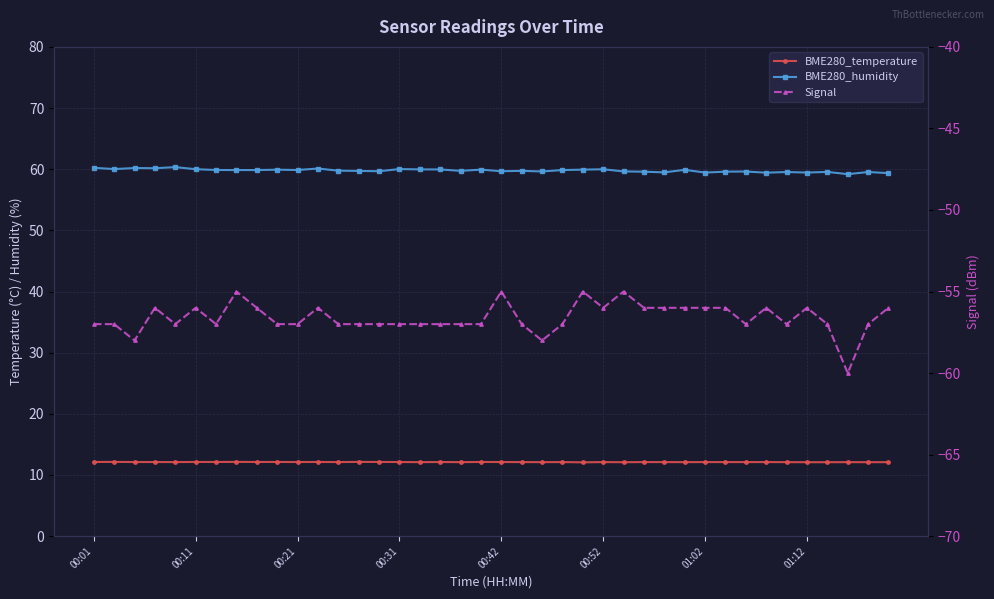

True or false: BME280_humidity and Signal cross at least once.

False